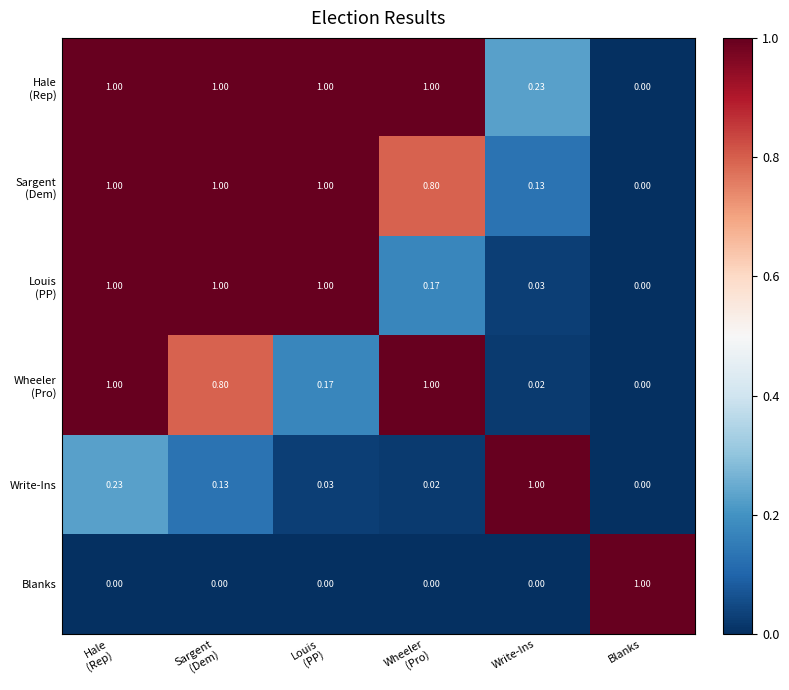

At which label does Write-Ins reach its peak?

Write-Ins